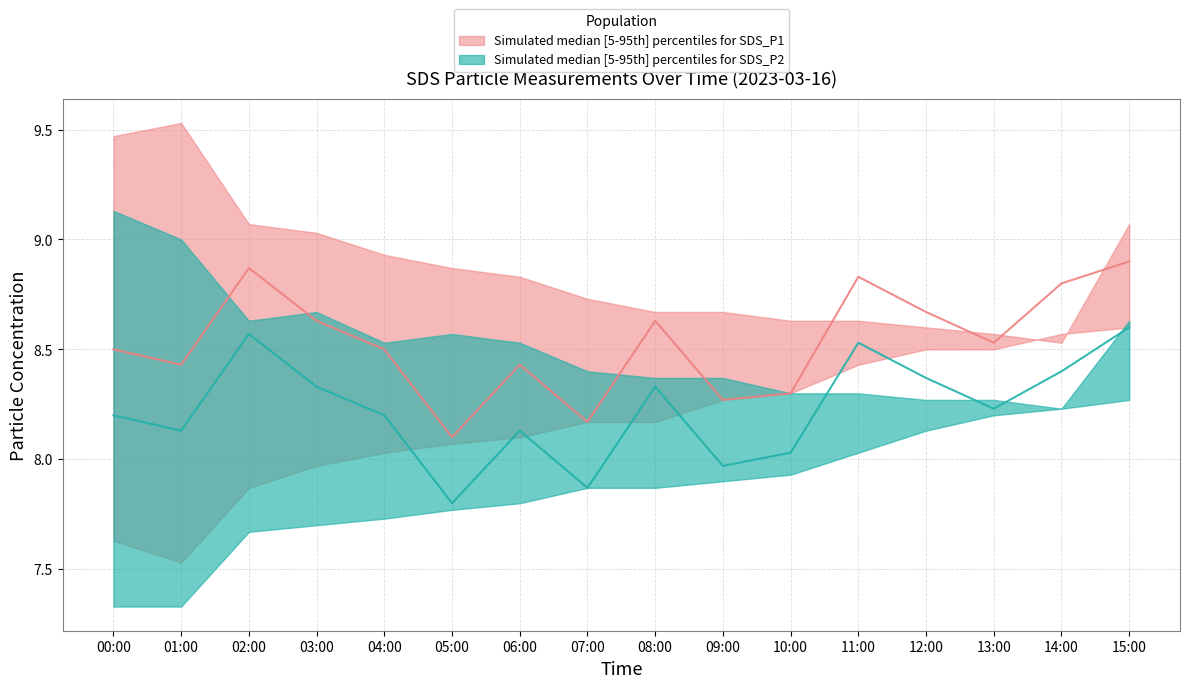

Where is the first local minimum for SDS_P2_upper?

02:00